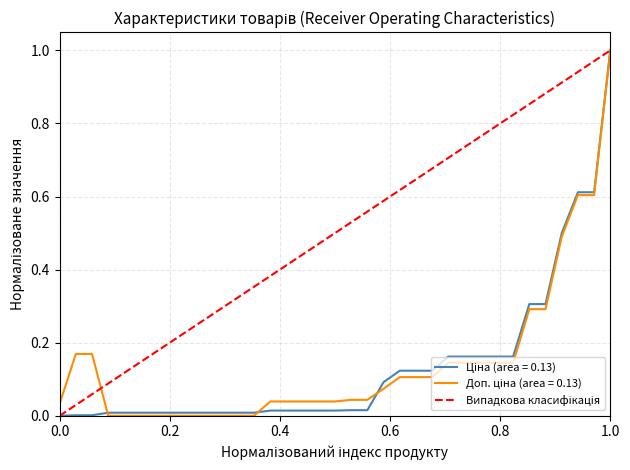

Is this an area chart (filled region under the line)?

No